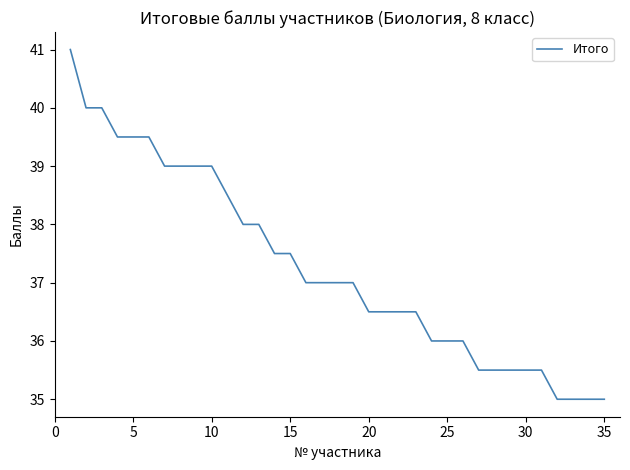

What is the greatest value displayed?

41.0